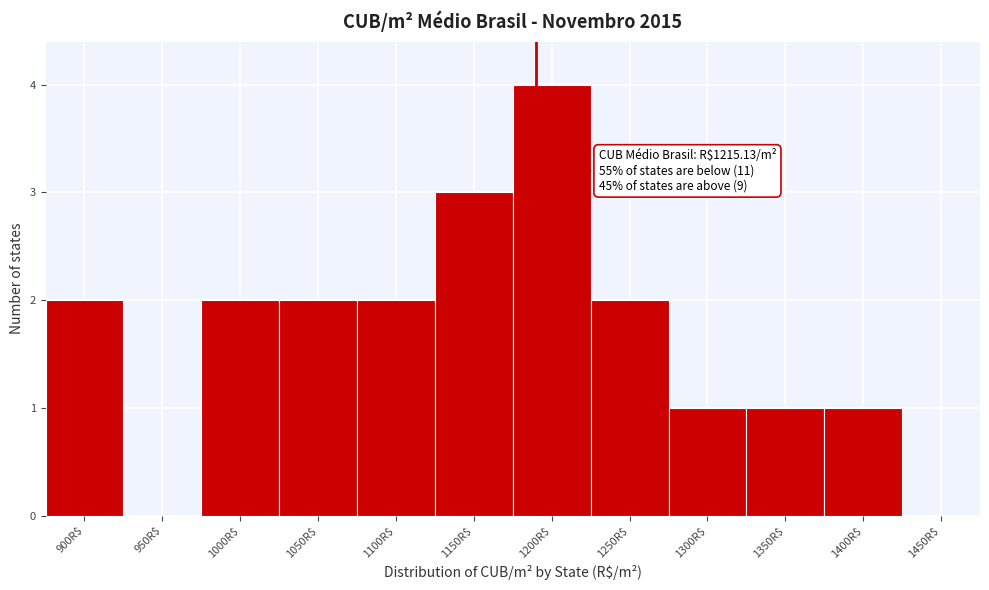

The chart shows a value of 2 at 950R$. True or false?

False